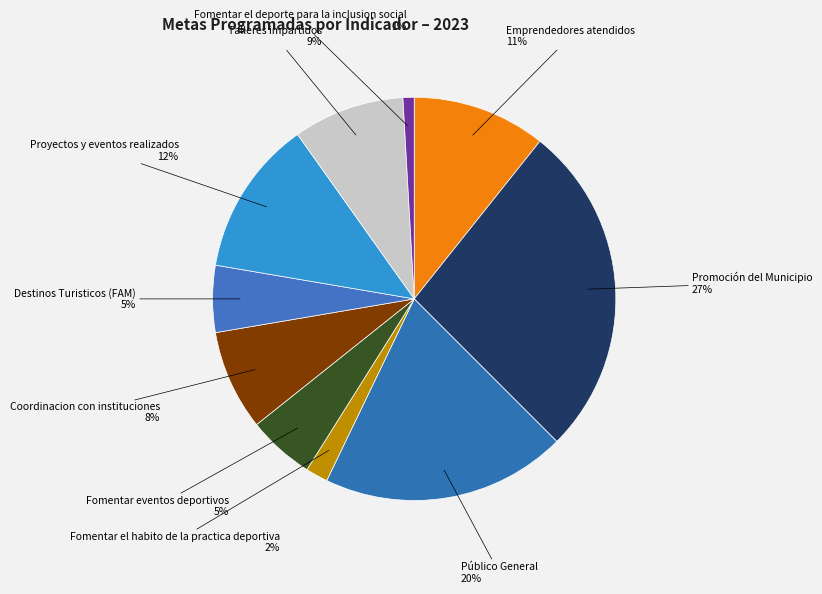

Is there a majority slice in this chart?

No